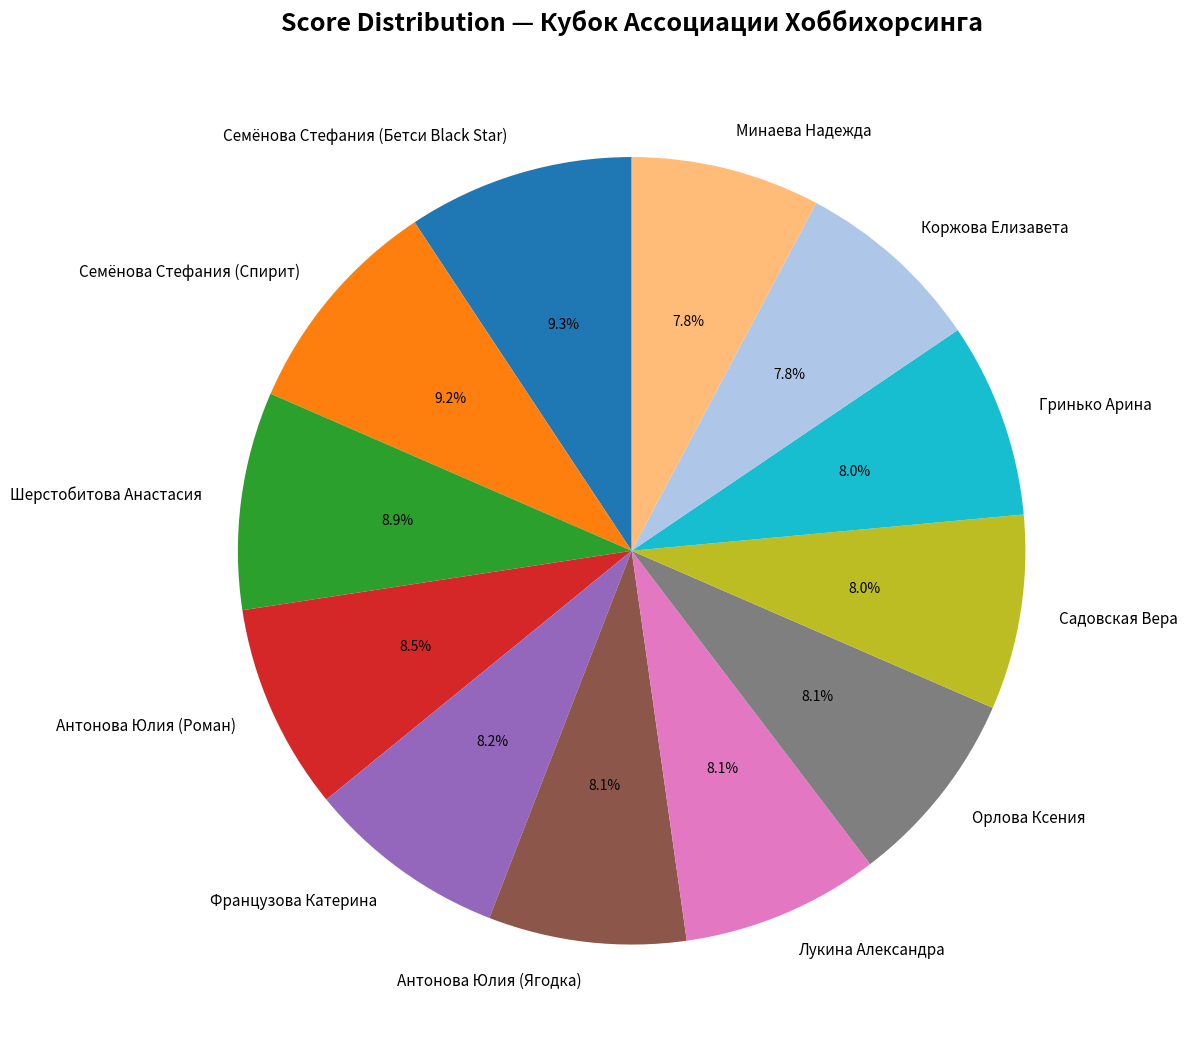

Does Антонова Юлия (Роман) account for over 50% of the chart?

No